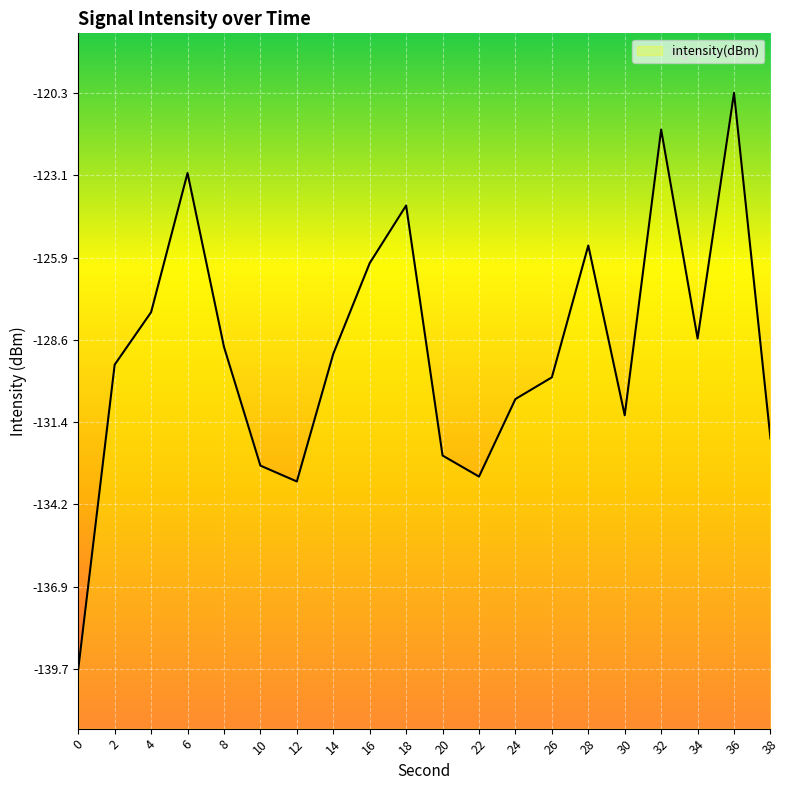

What is the sum of the values at 14 and 0?

-268.8